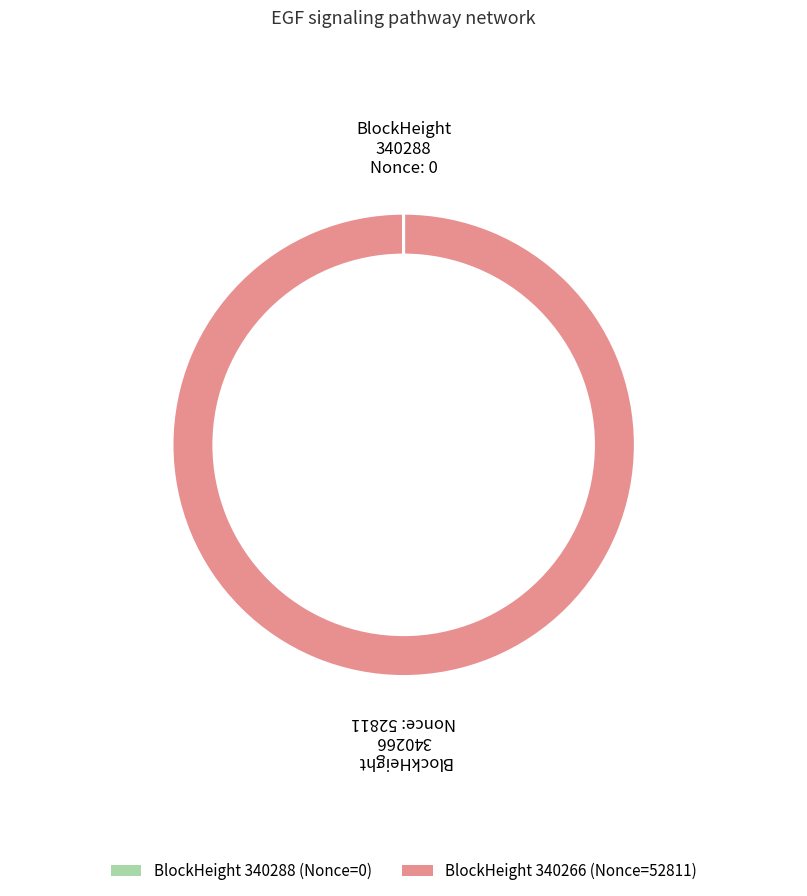

Which slice is the smallest?

340288